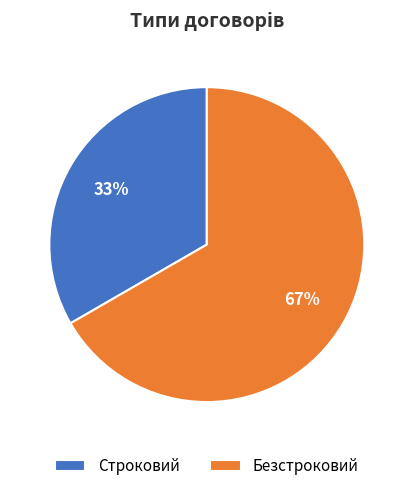

To the nearest percent, what is the combined percentage of Строковий and Безстроковий?

100%